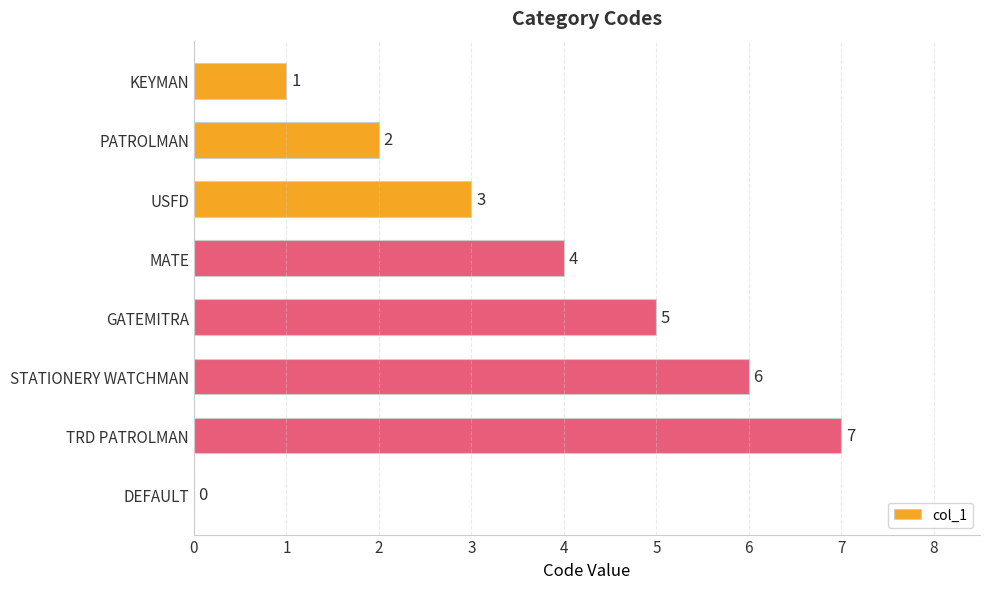

True or false: the data shows 2 at USFD.

False